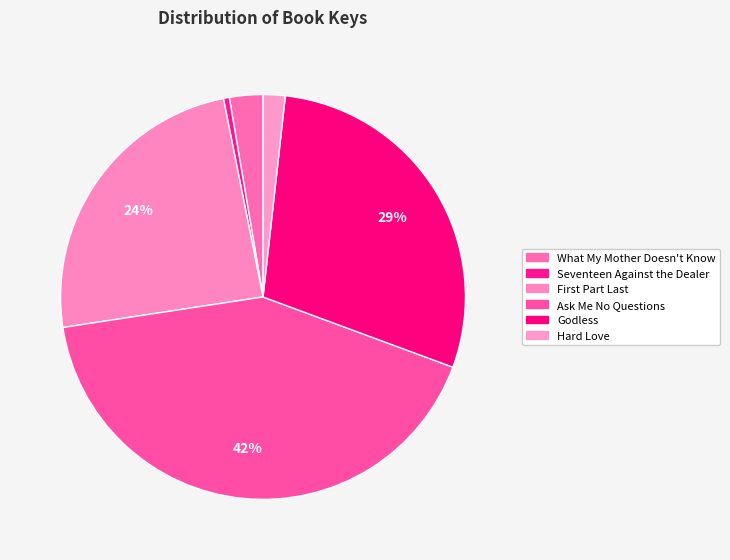

Rank the categories by value from highest to lowest.

Ask Me No Questions, Godless, First Part Last, What My Mother Doesn't Know, Hard Love, Seventeen Against the Dealer